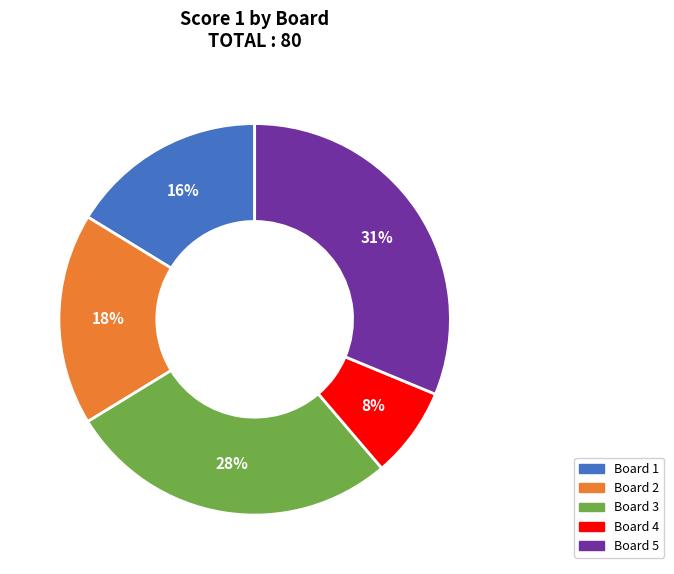

Does any single category account for the majority?

No